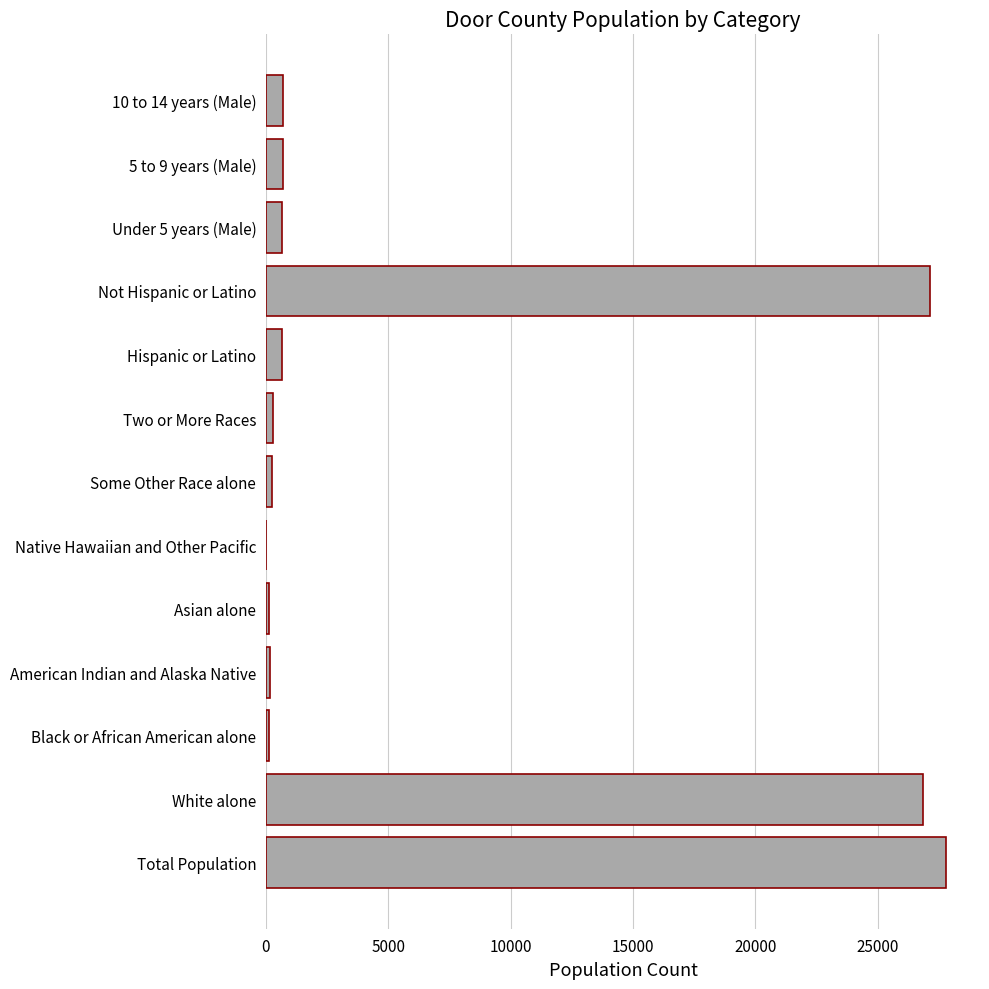

What is the sum of all values?

85396